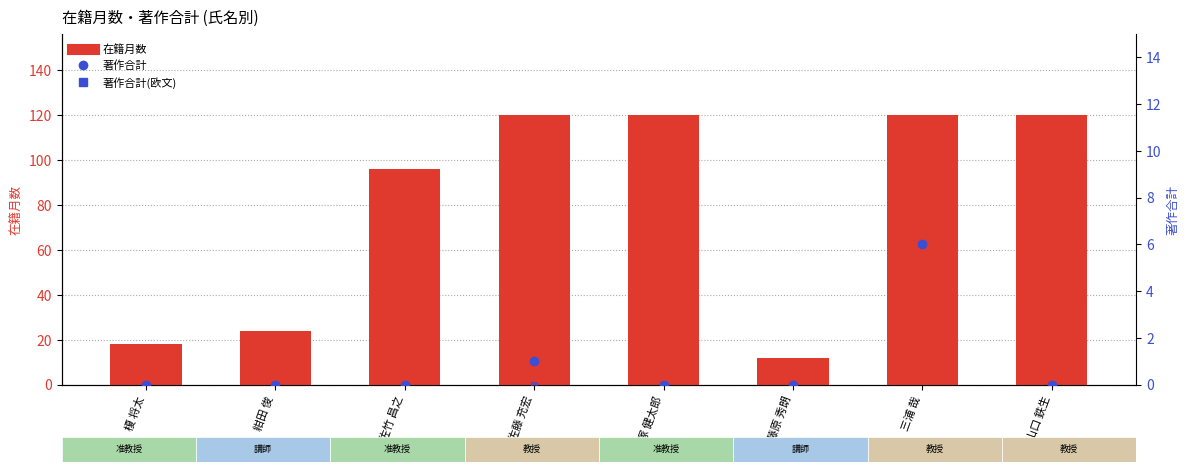

At which label does 在籍月数 reach its minimum?

藤原 秀朗